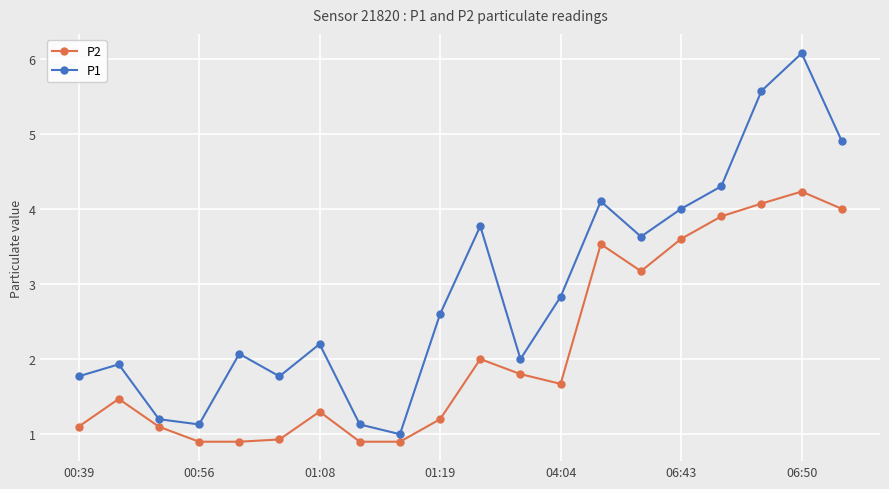

List the series in order of their peak value, highest first.

P1, P2